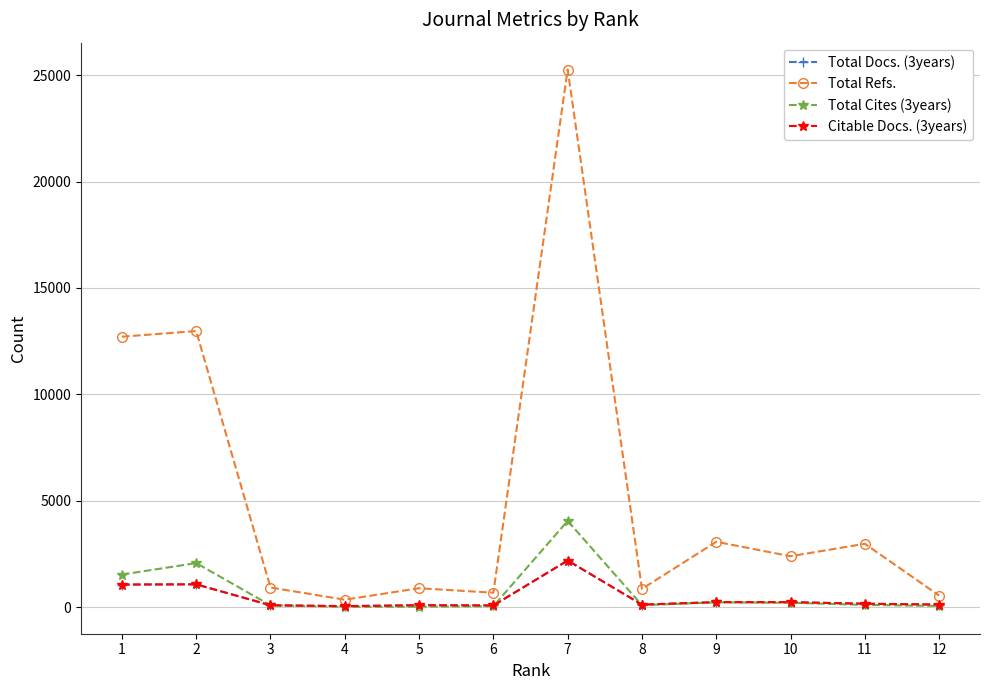

Is it true that Total Refs. equals 893 at 5?

True